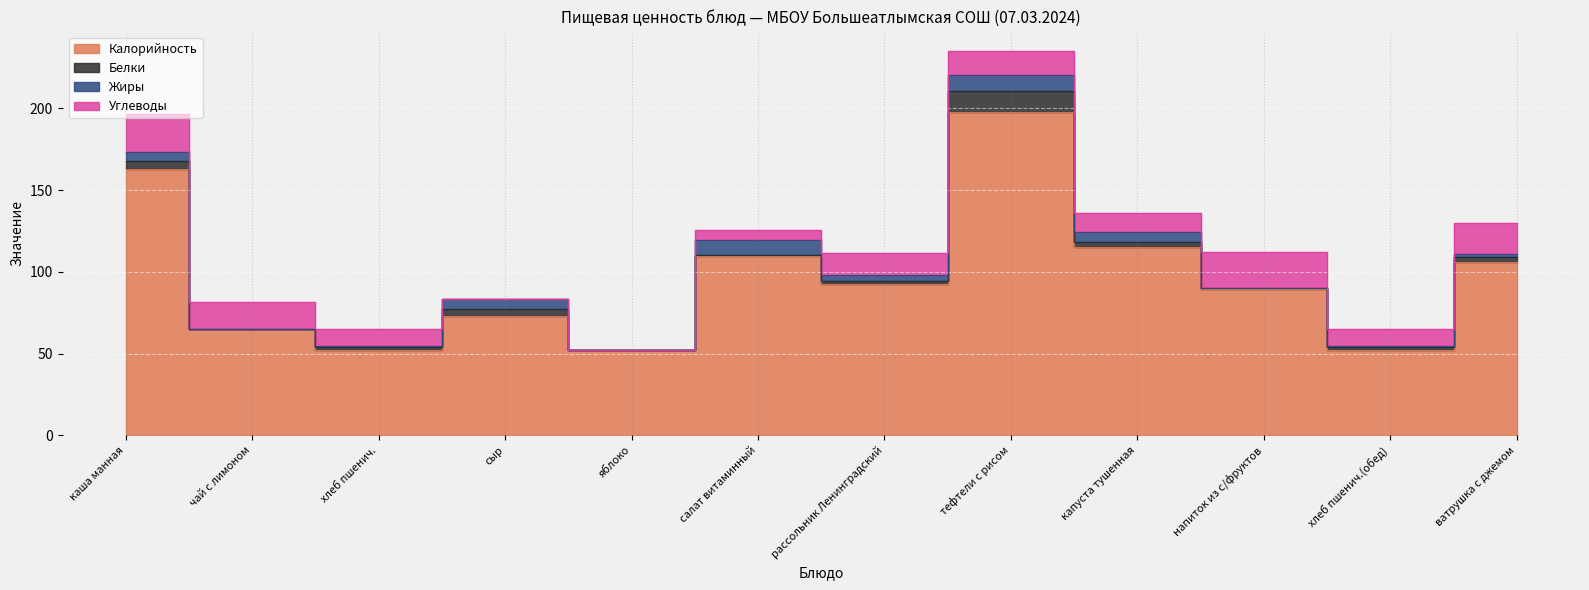

Which series has the largest total across all categories?

Калорийность